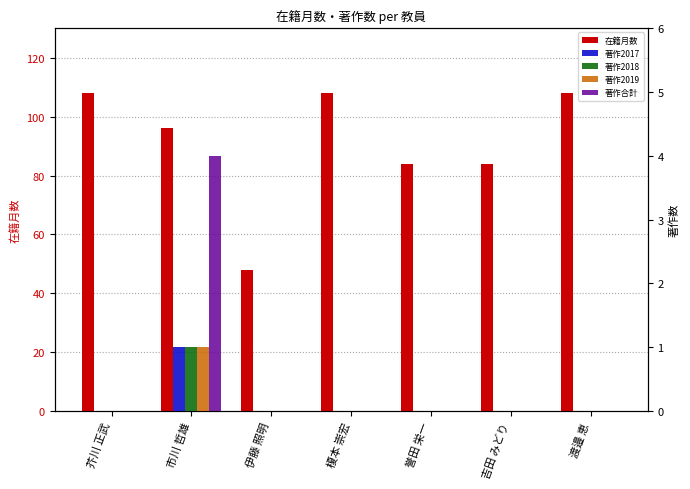

List the series in order of their peak value, highest first.

在籍月数, 著作合計, 著作2017, 著作2018, 著作2019